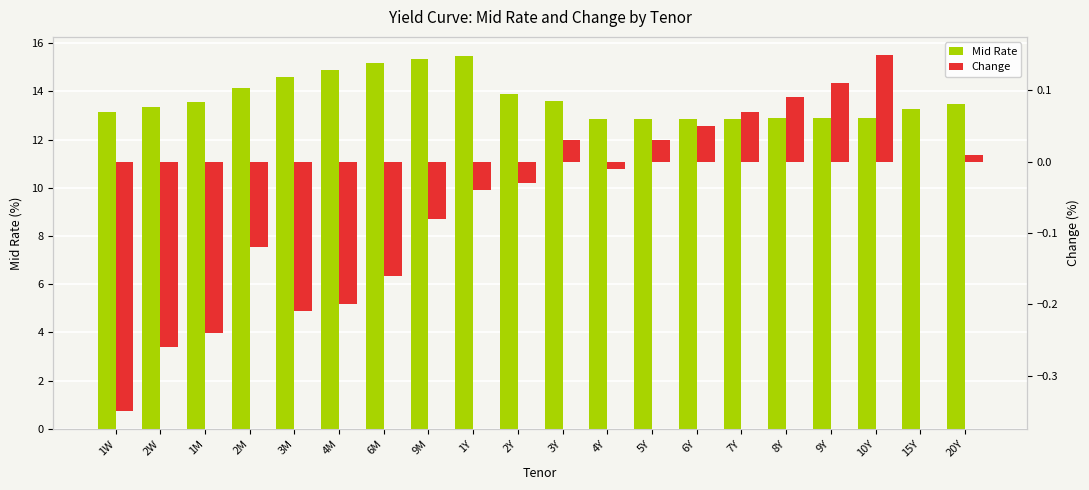

What are all the series names shown in the legend?

Mid Rate, Change